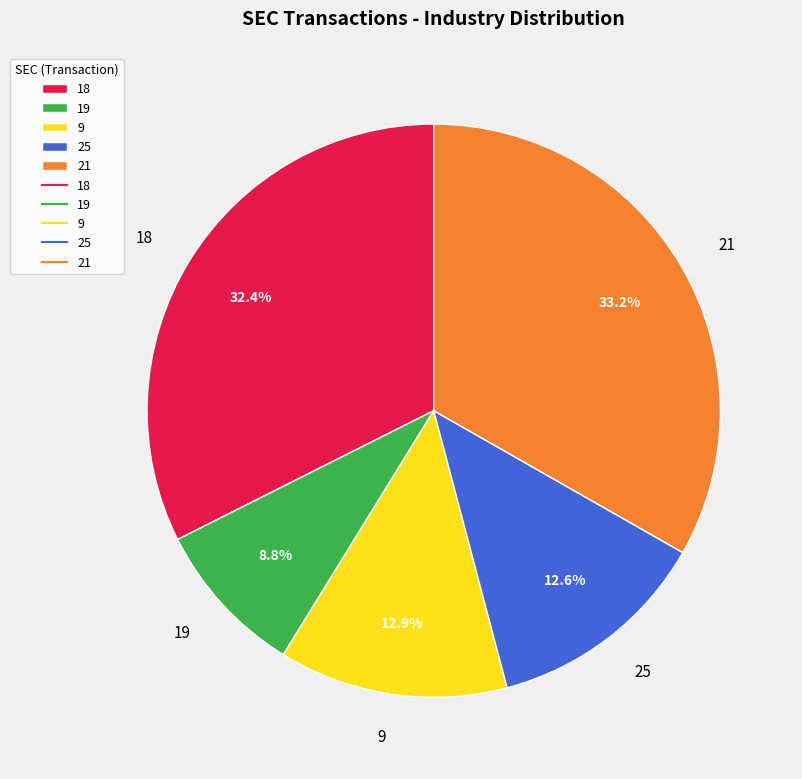

Is the sum of 18 and 21 greater than half?

Yes